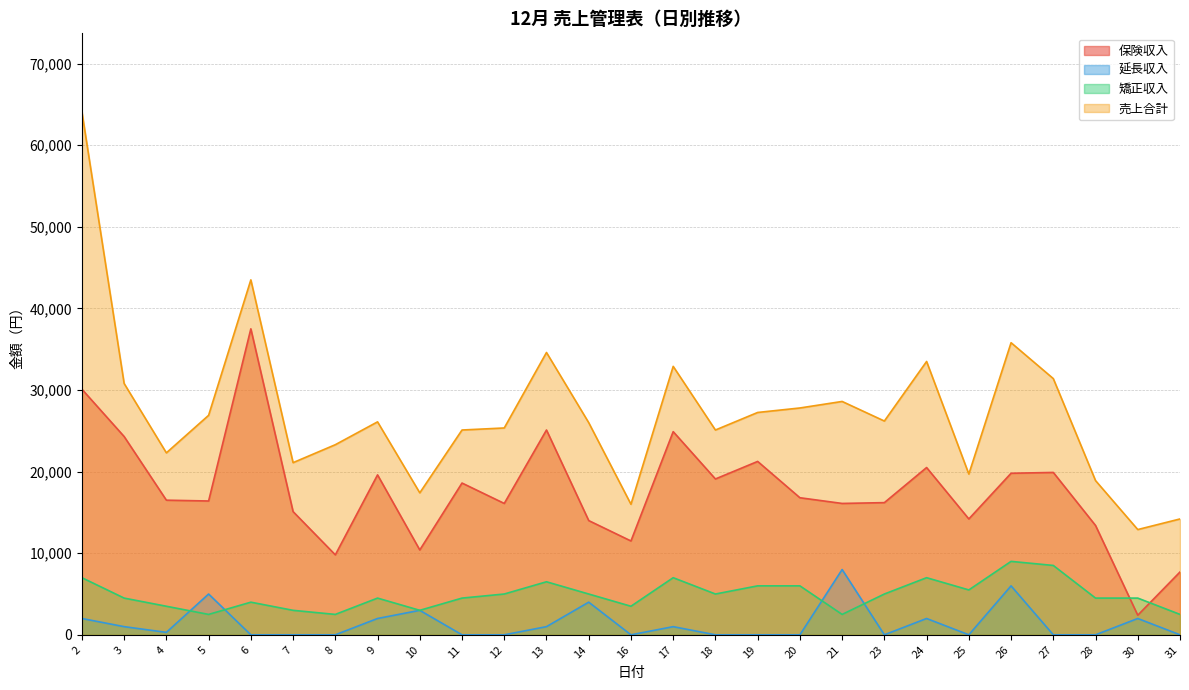

Which category has the lowest value across all series?

6